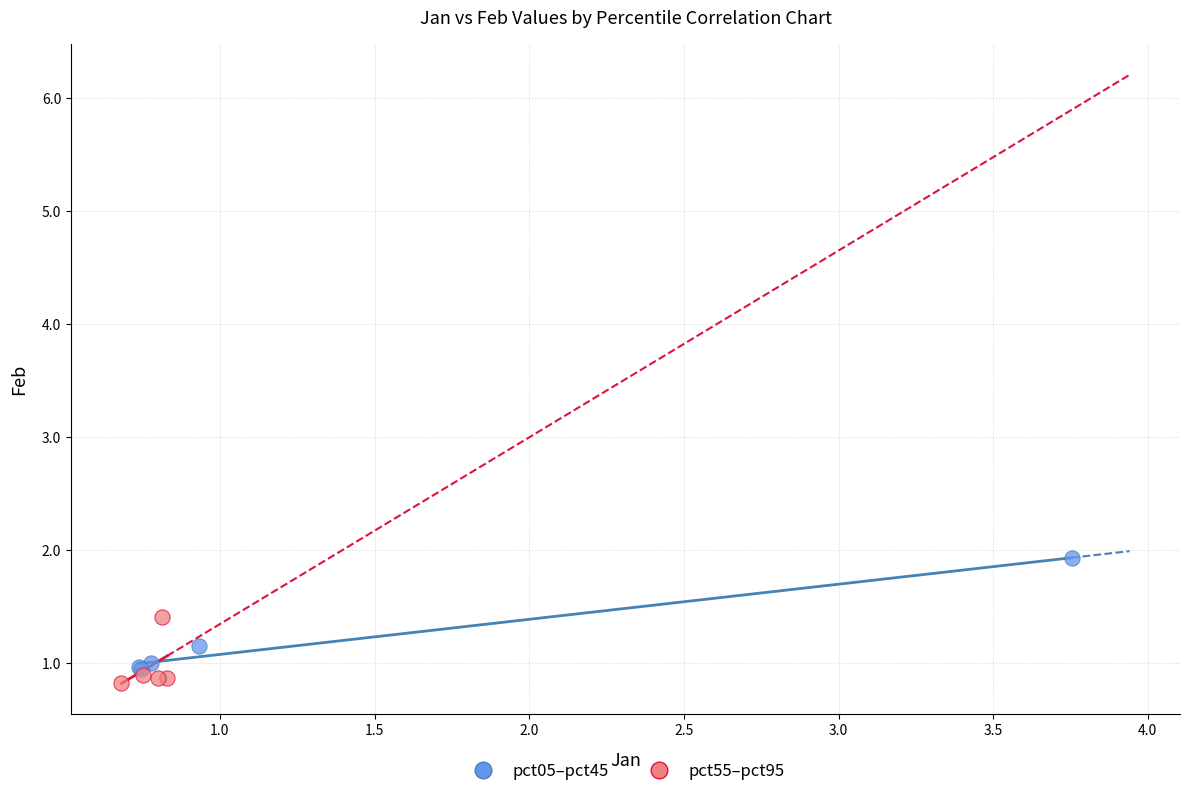

Which series reaches the maximum Y coordinate?

pct05–pct45